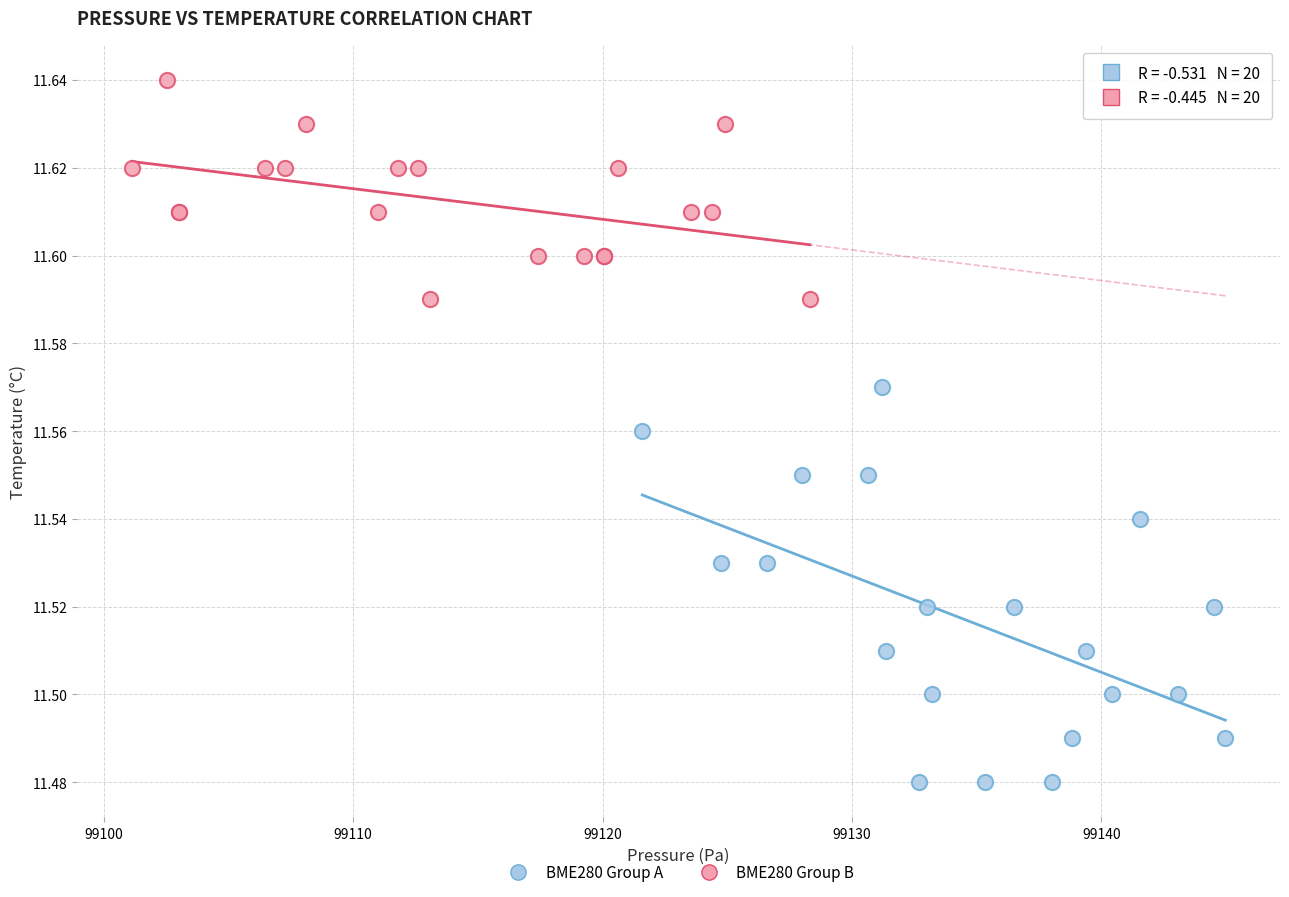

What are all the series names shown in the legend?

BME280 Group A, BME280 Group B